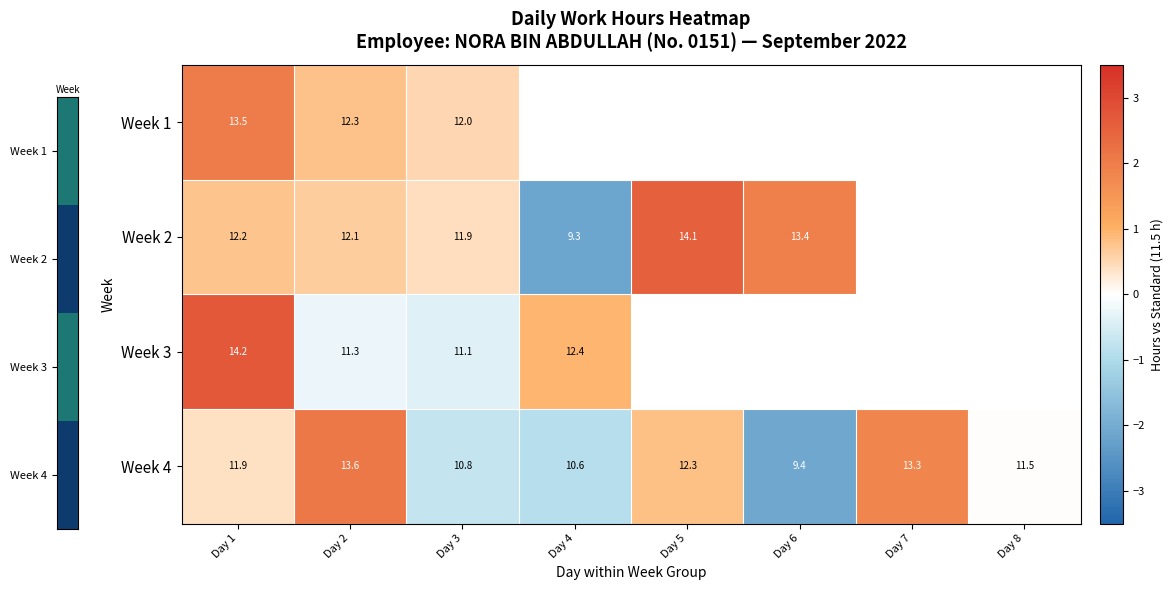

Rank the categories by Week 4 value from highest to lowest.

Day 2, Day 7, Day 5, Day 1, Day 8, Day 3, Day 4, Day 6